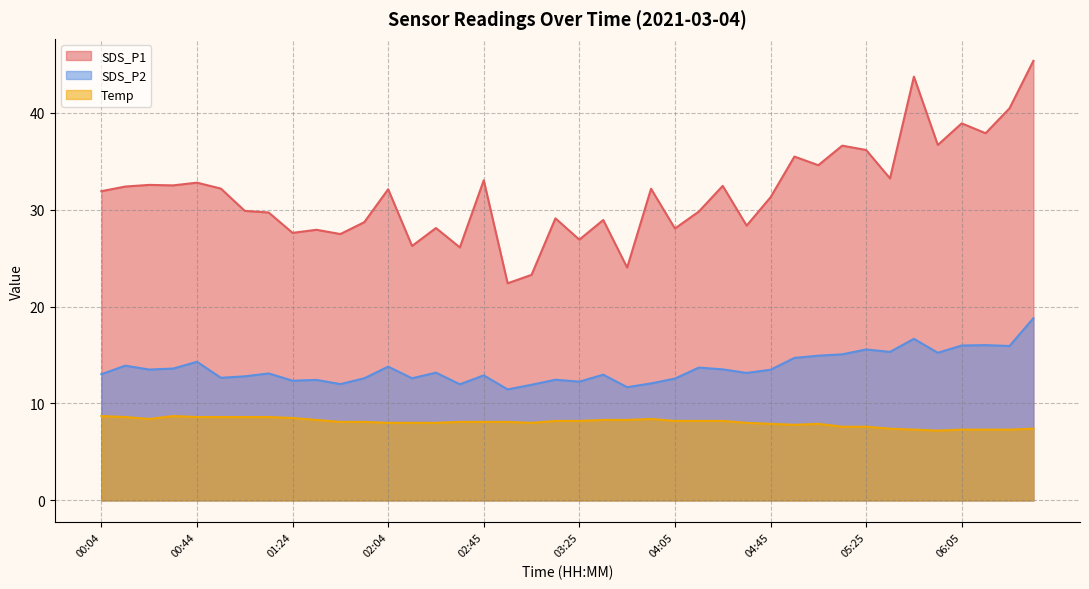

What are all the series names shown in the legend?

SDS_P1, SDS_P2, Temp